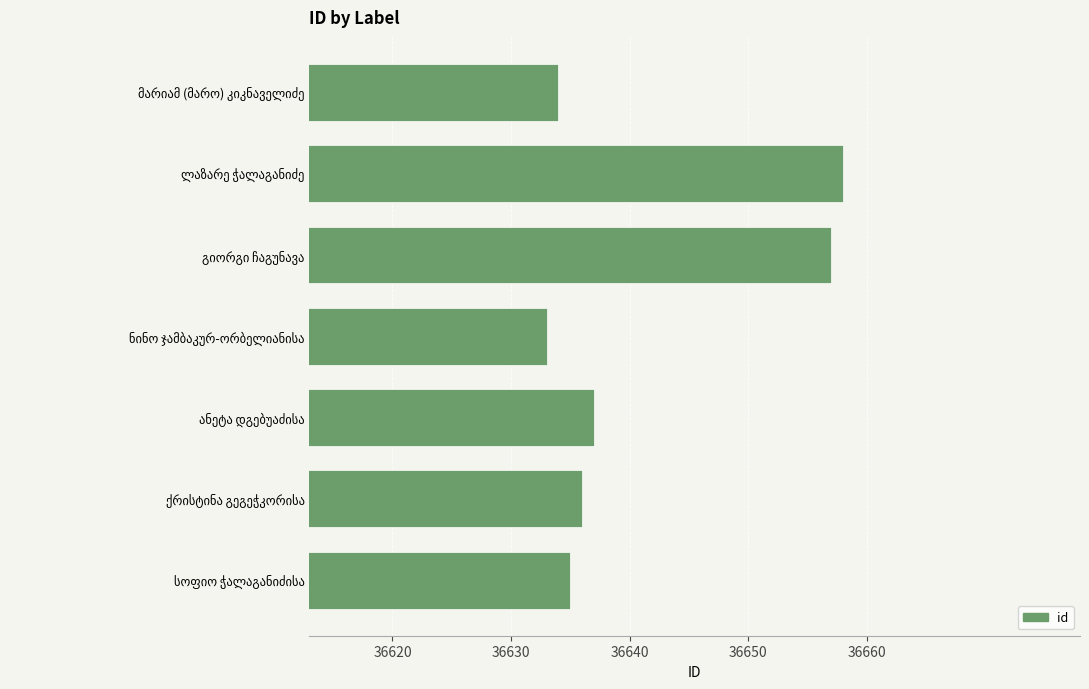

How many data points are less than 36636?

3